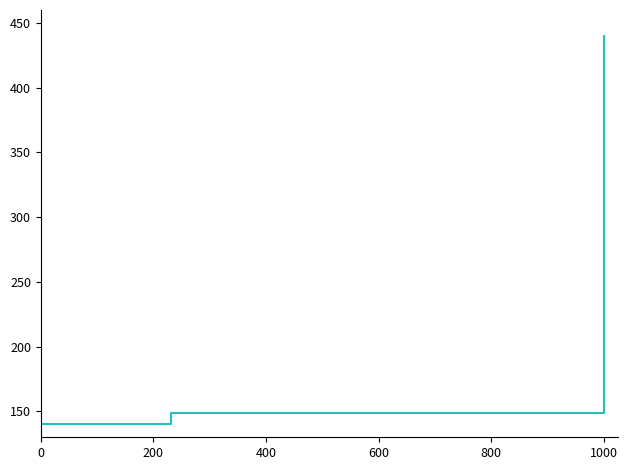

What is the difference between the maximum and minimum values?

300.0